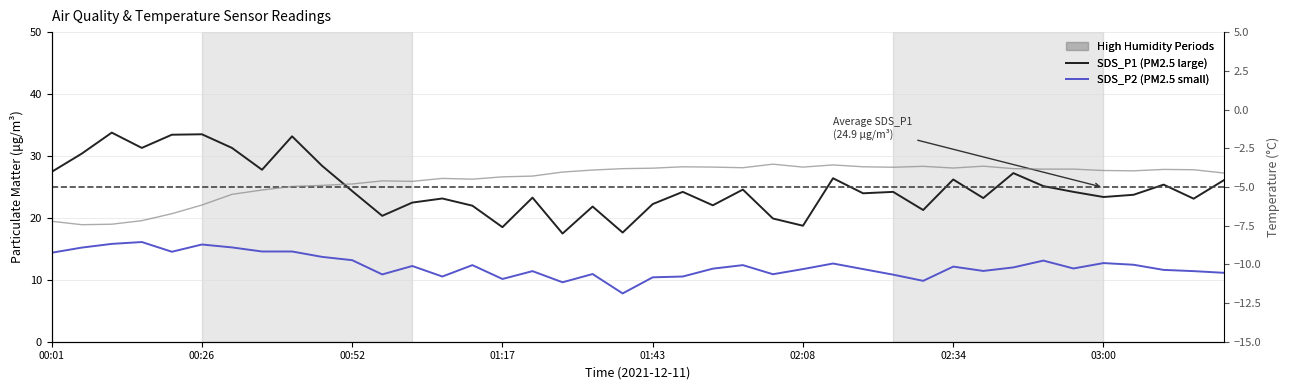

The value of BME280 Temperature at 9 is -2.9. True or false?

False